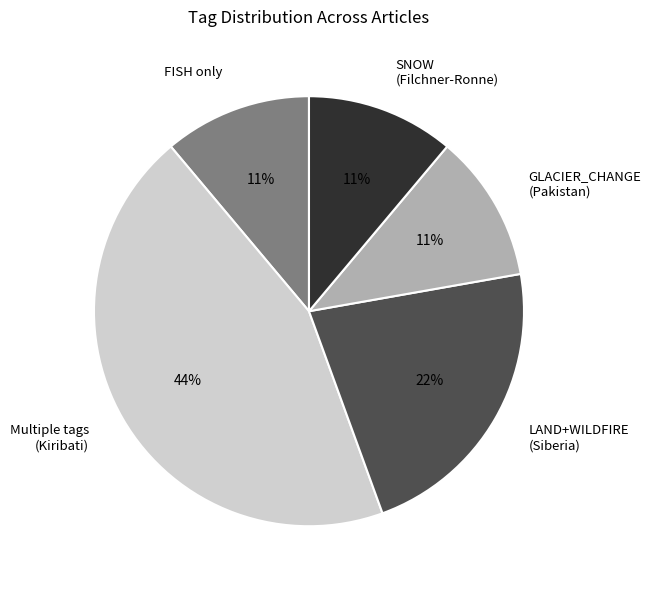

The FISH only slice represents 17% of the pie. True or false?

False